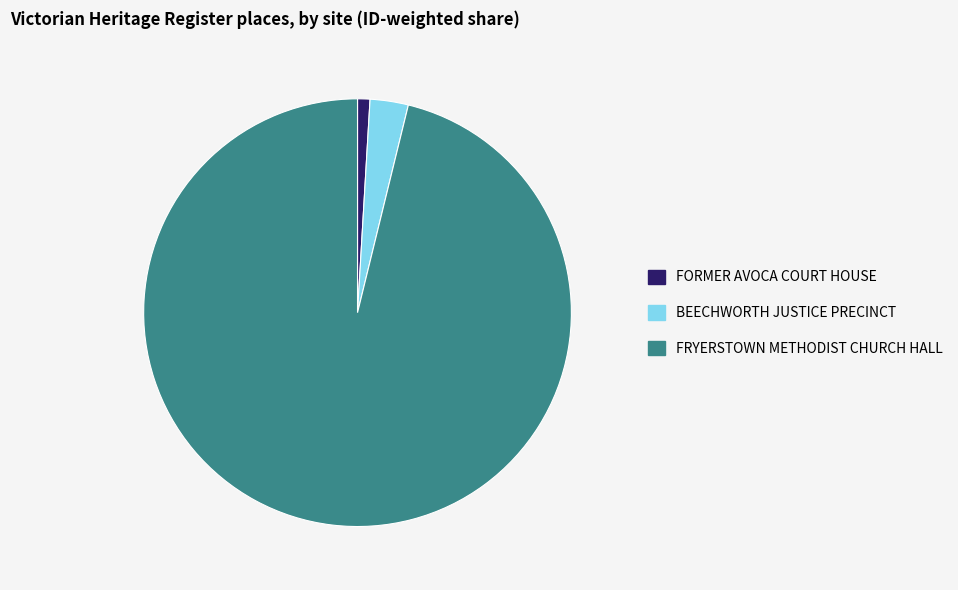

Do BEECHWORTH JUSTICE PRECINCT and FORMER AVOCA COURT HOUSE together represent more than half of the pie?

No